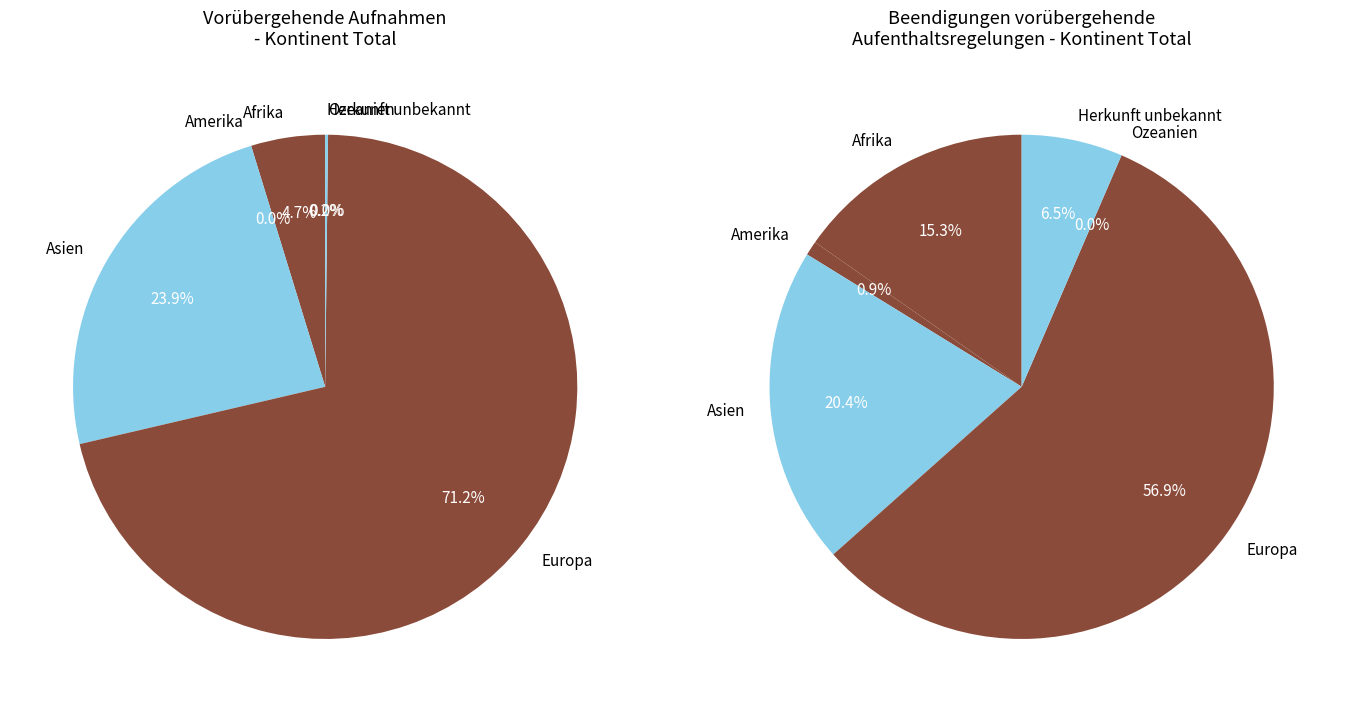

Which category accounts for the majority?

Europa